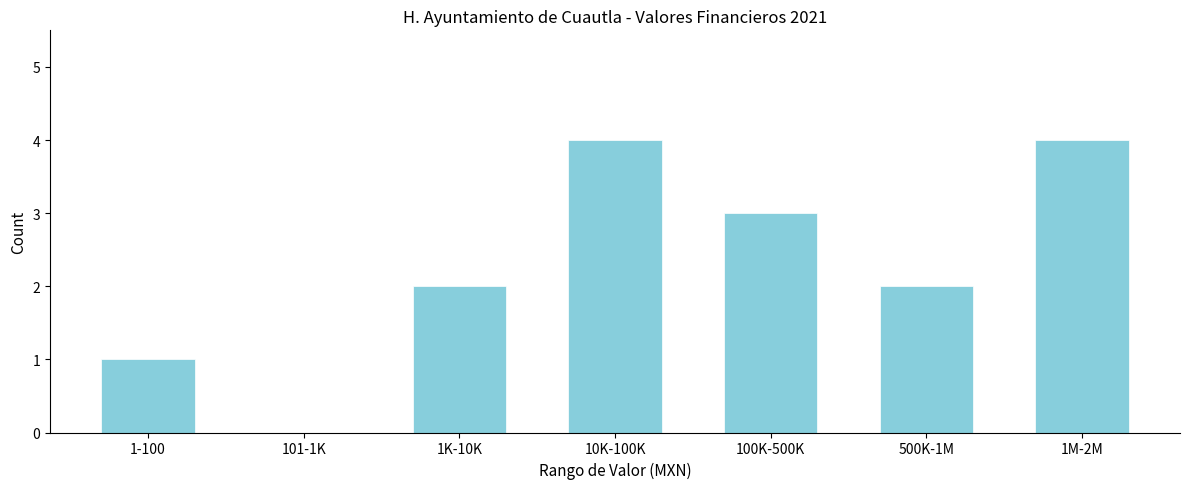

Reading right to left, list all the values displayed in this chart.

1M-2M=4	500K-1M=2	100K-500K=3	10K-100K=4	1K-10K=2	101-1K=0	1-100=1